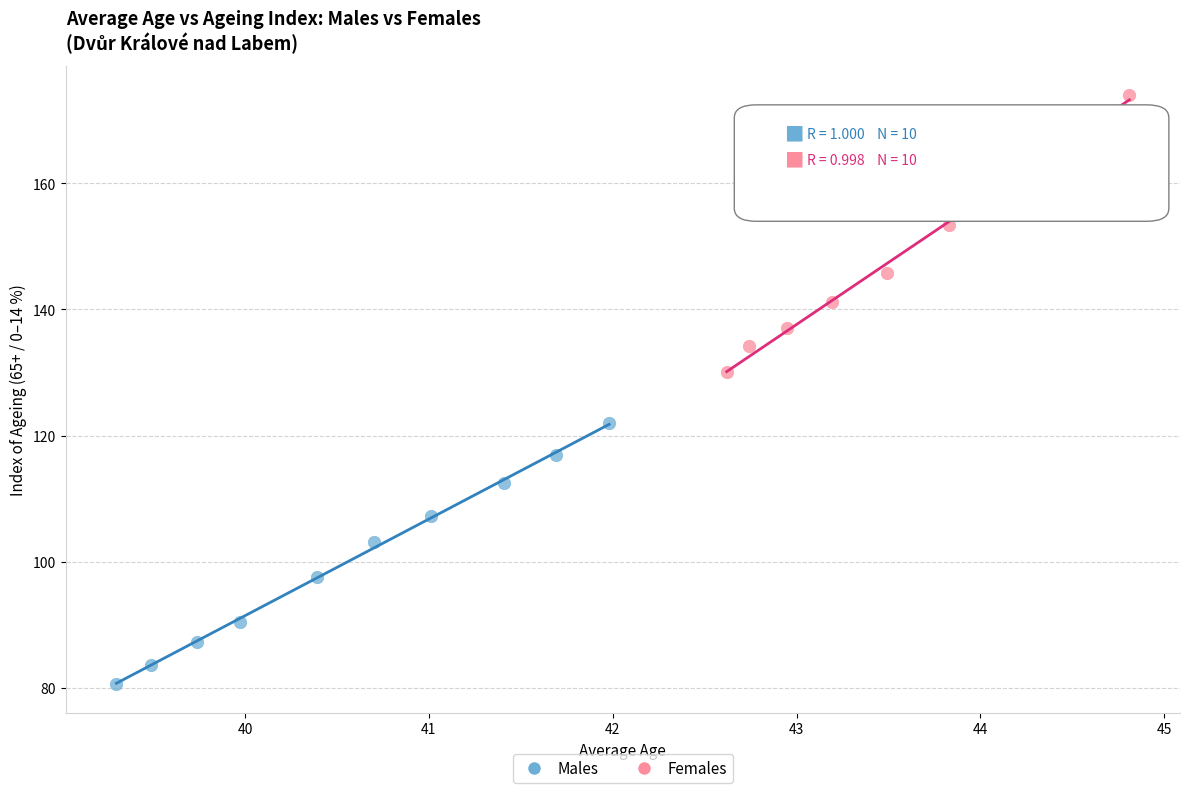

Which series reaches the minimum Y coordinate?

Males